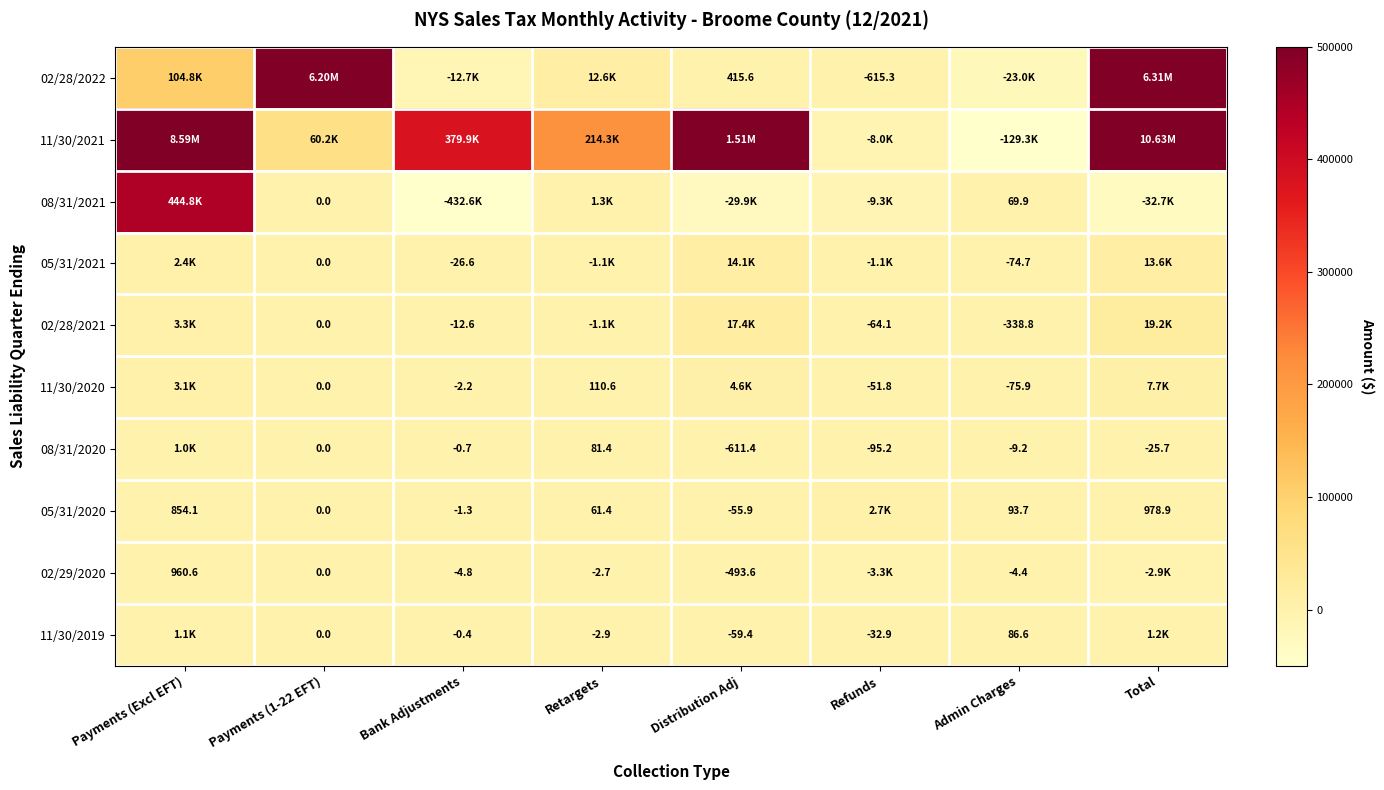

Where is 02/28/2021 nearest to the value 9033?

Payments (Excl EFT)